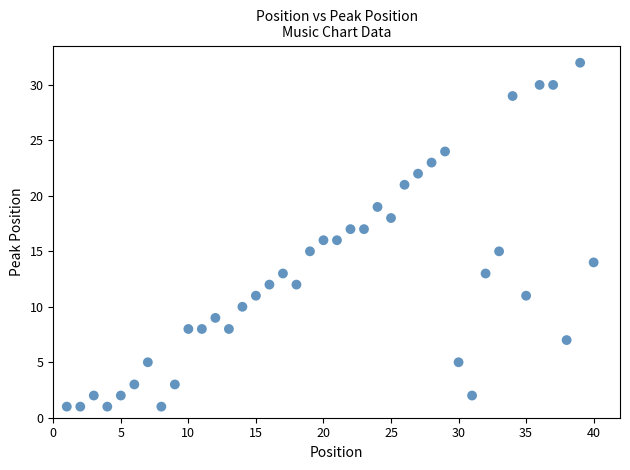

What is the range of Y values (max minus min)?

31